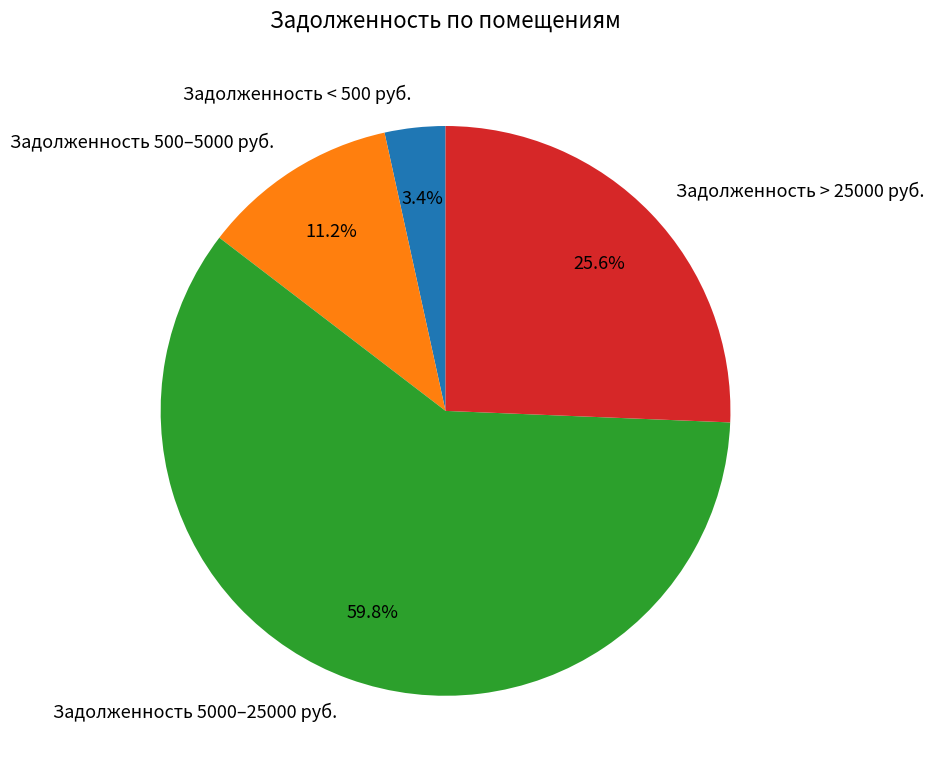

Count the number of slices in the pie.

4